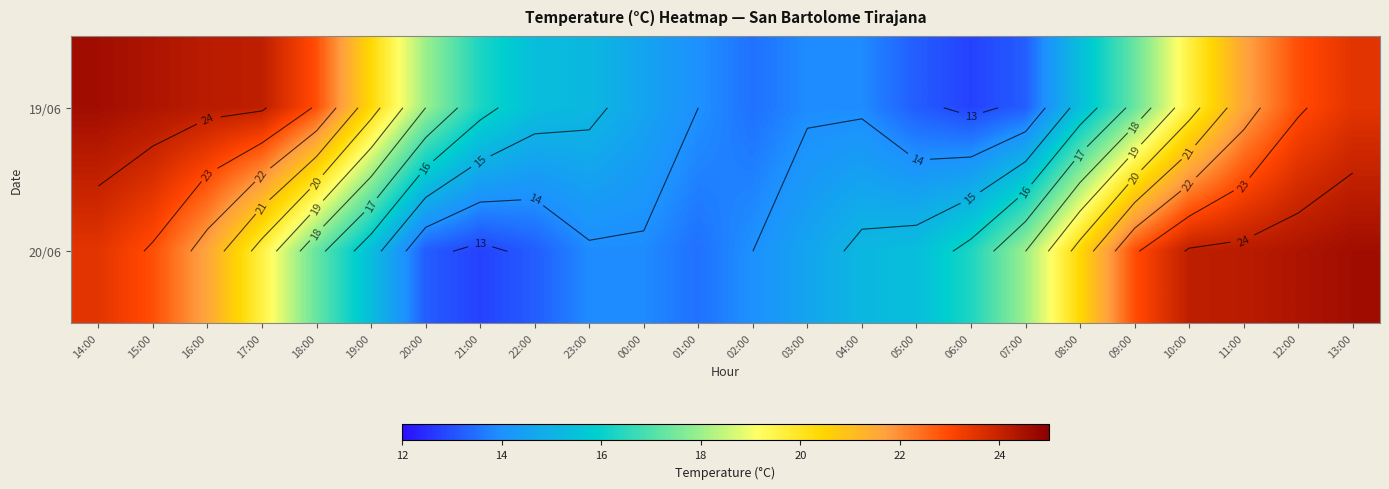

How many series are shown in this chart?

2